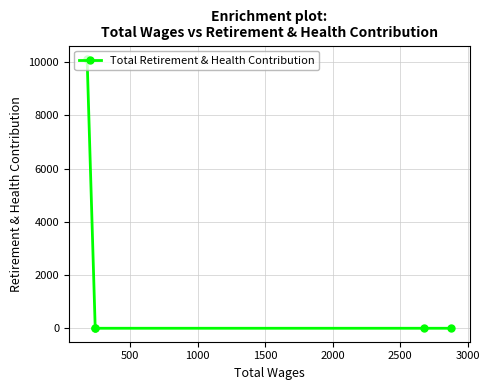

What is the average value?

2024